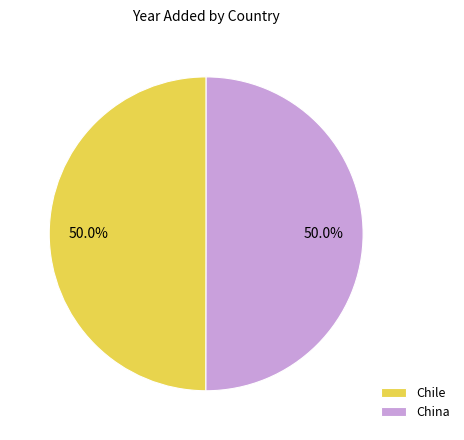

True or false: China accounts for 56% of the total.

False